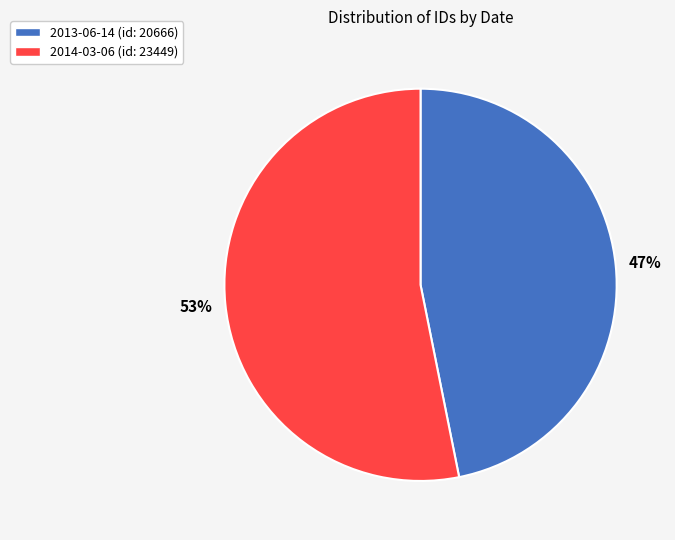

What is the ratio of the value at 2013-06-14 to the value at 2014-03-06?

0.9